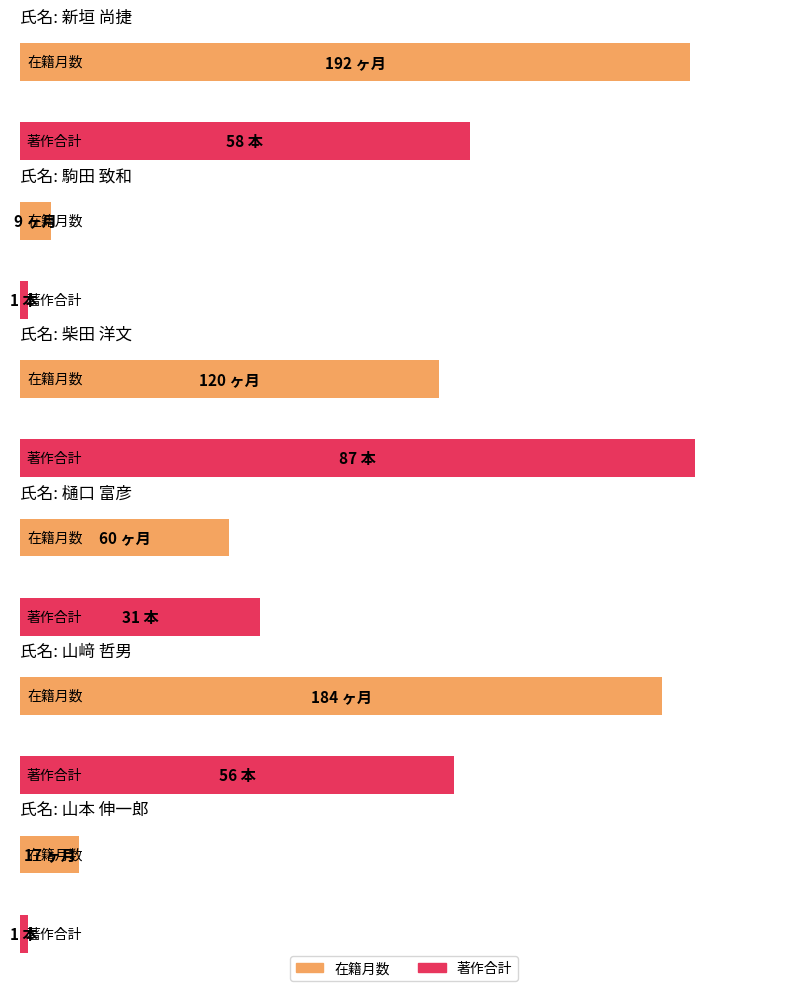

What is the label of the 1st bar from the right?

山本 伸一郎